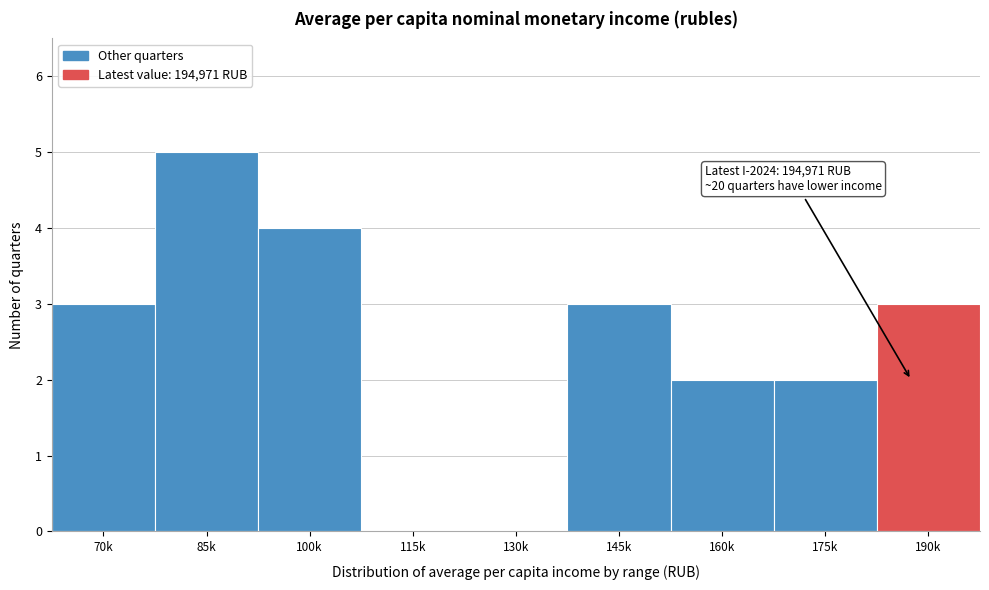

Reading left to right, what are all the values shown in this chart?

70k=3	85k=5	100k=4	115k=0	130k=0	145k=3	160k=2	175k=2	190k=3